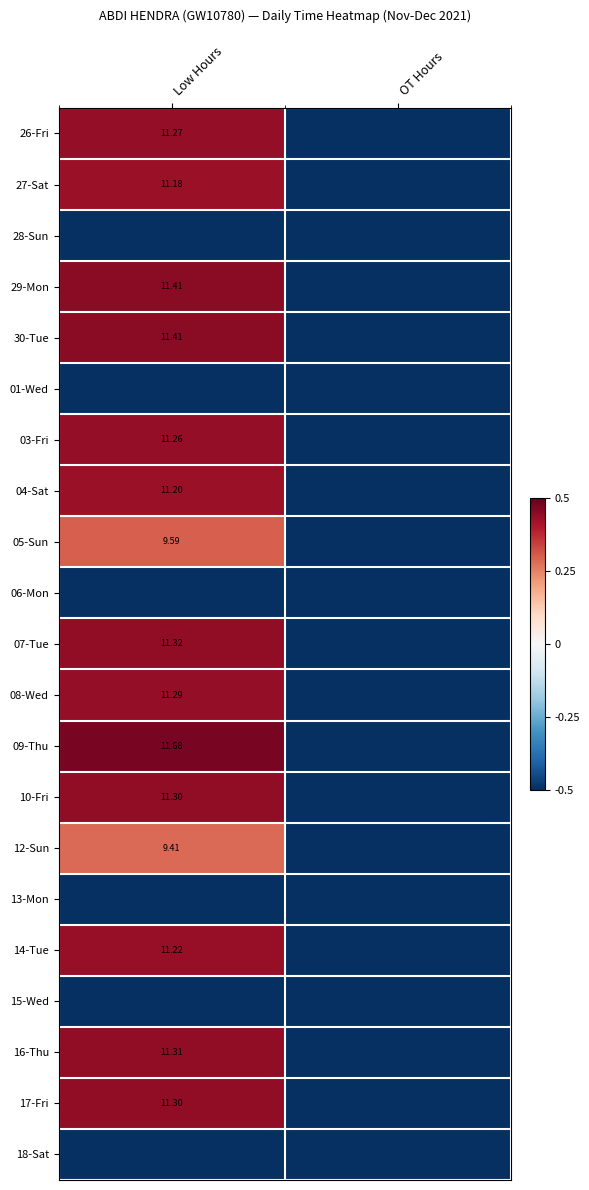

At OT Hours, list the series in order from largest to smallest.

26-Fri, 27-Sat, 28-Sun, 29-Mon, 30-Tue, 01-Wed, 03-Fri, 04-Sat, 05-Sun, 06-Mon, 07-Tue, 08-Wed, 09-Thu, 10-Fri, 12-Sun, 13-Mon, 14-Tue, 15-Wed, 16-Thu, 17-Fri, 18-Sat